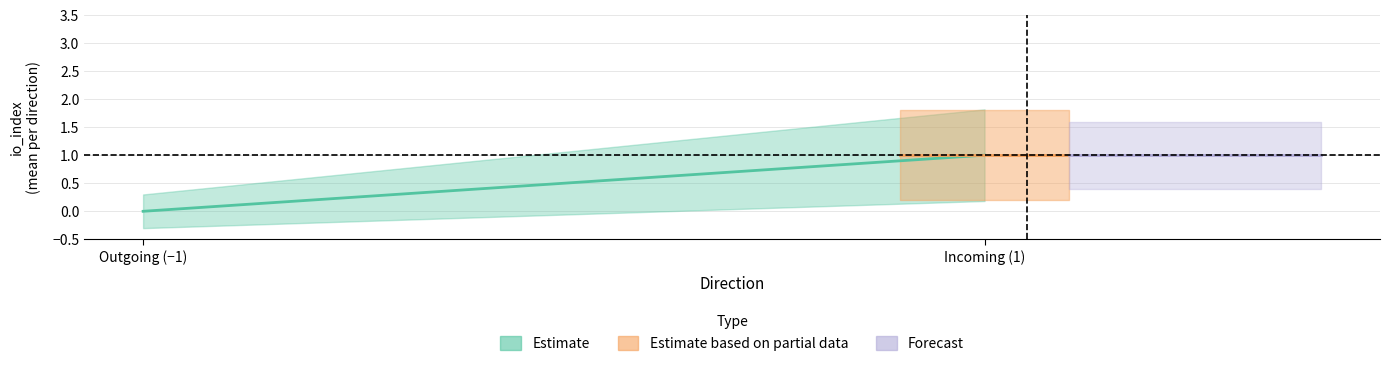

What position from the right is Incoming (1)?

1